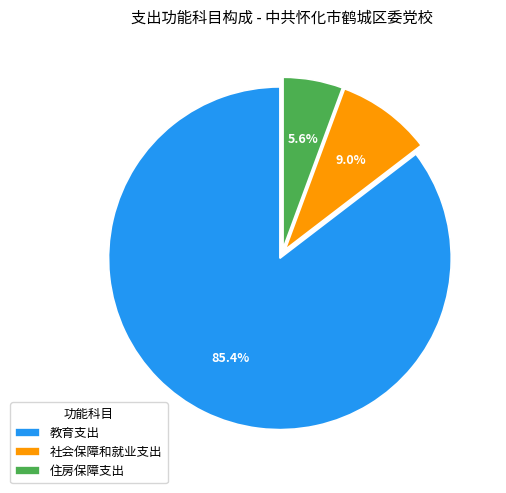

What percentage is the 社会保障和就业支出 slice, to the nearest percent?

9%